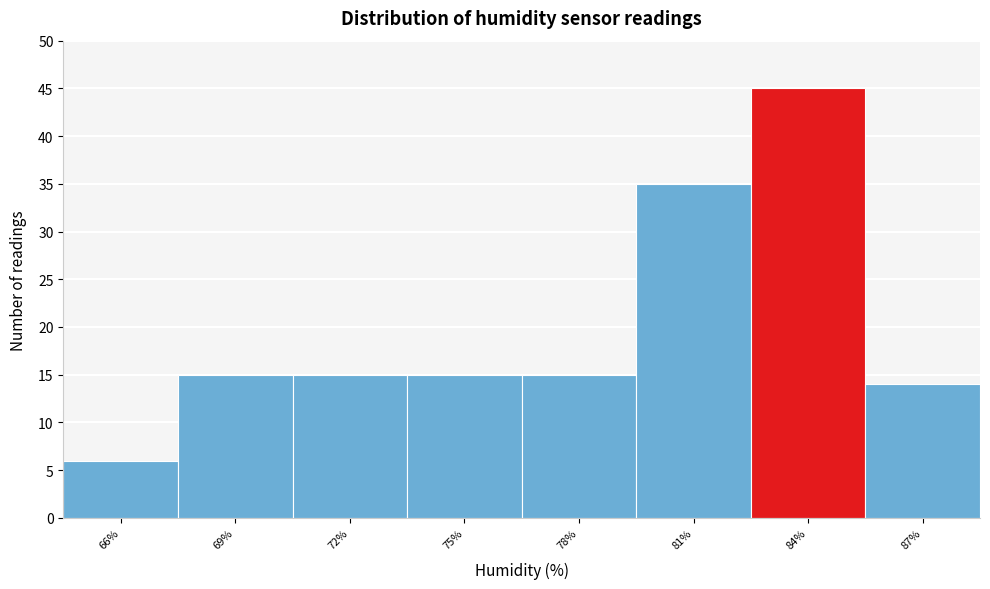

Reading right to left, what are all the values shown in this chart?

87%=14	84%=45	81%=35	78%=15	75%=15	72%=15	69%=15	66%=6